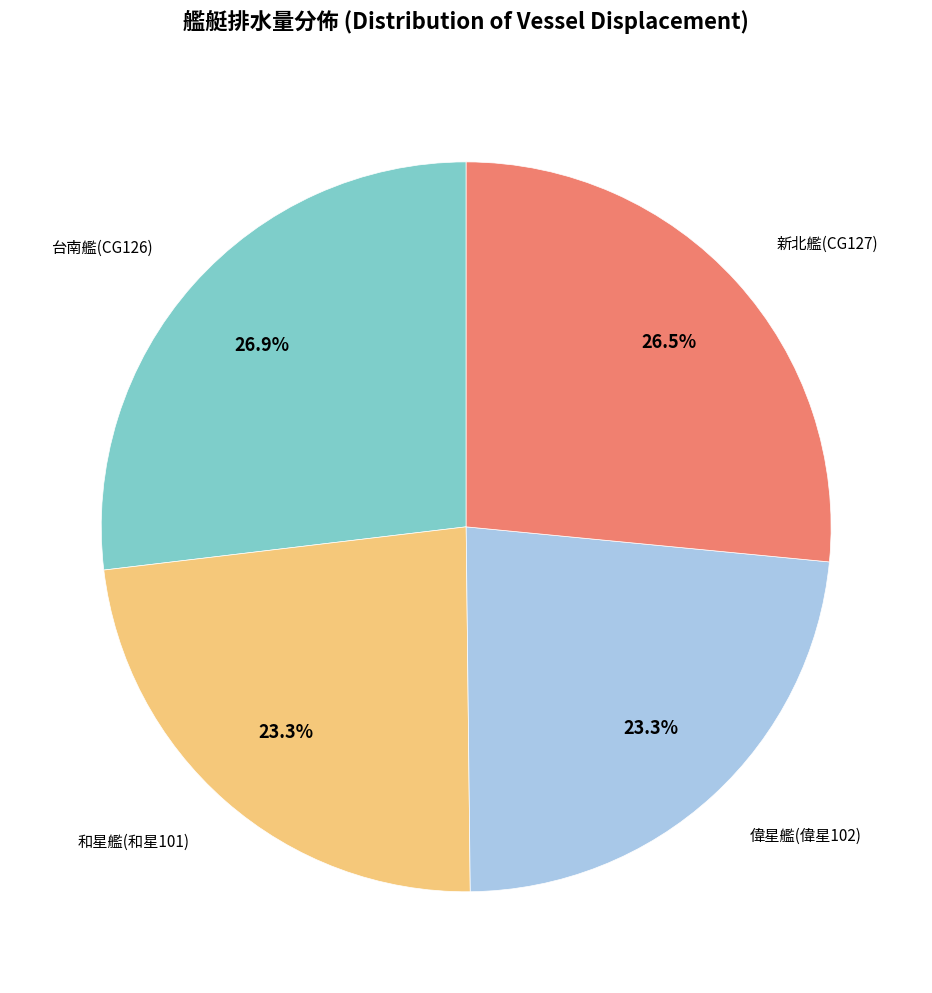

Is there any slice that represents more than half of the pie?

No